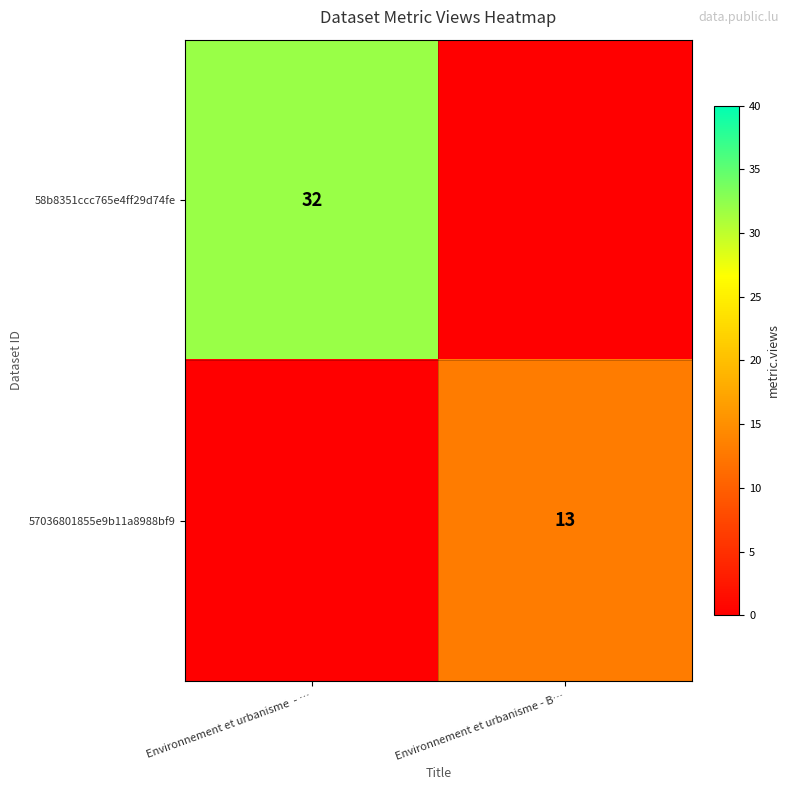

The 57036801855e9b11a8988bf9 series shows 19 at Environnement et urbanisme - B…. True or false?

False